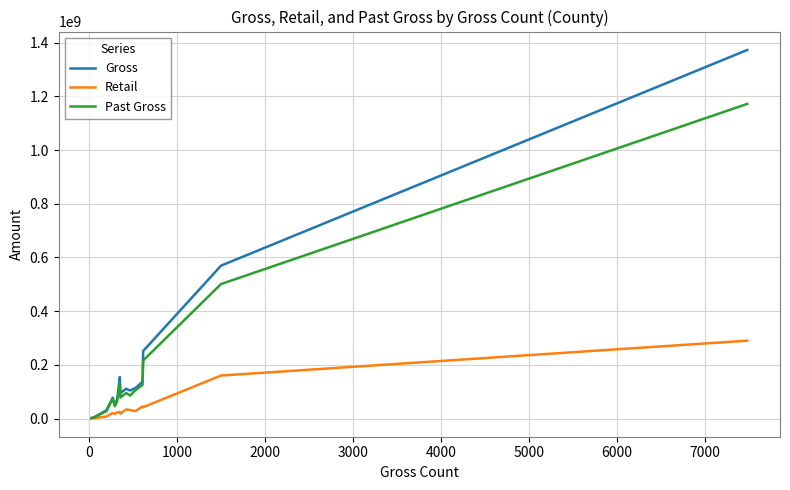

In Past Gross, how many points are lower than both neighbors (excluding endpoints)?

3